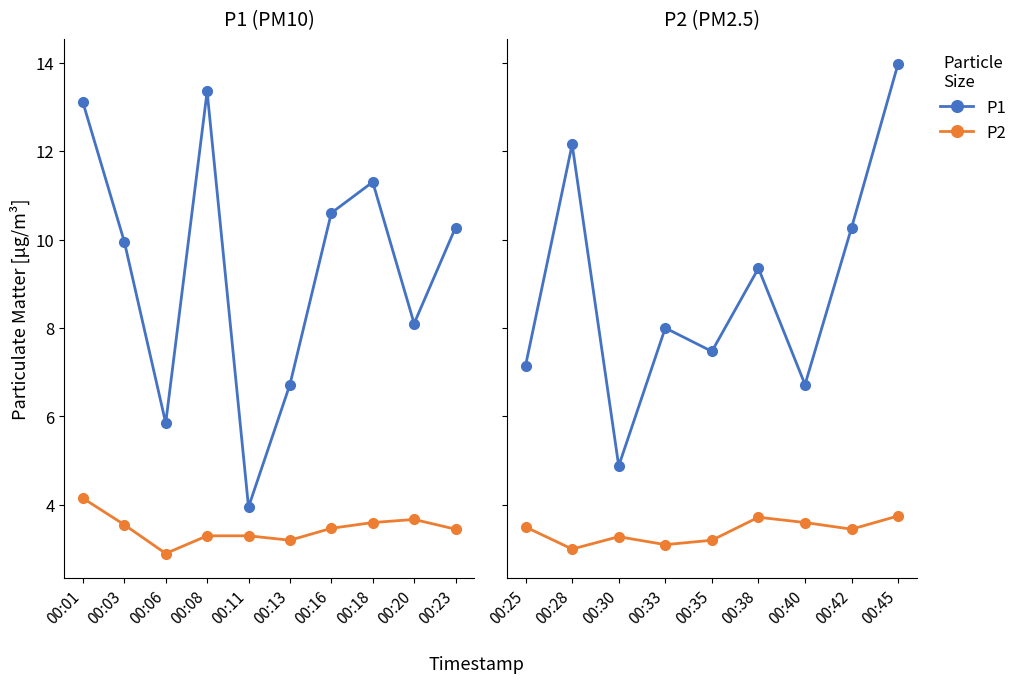

The value of P1 at 00:28 is 3.0. True or false?

False